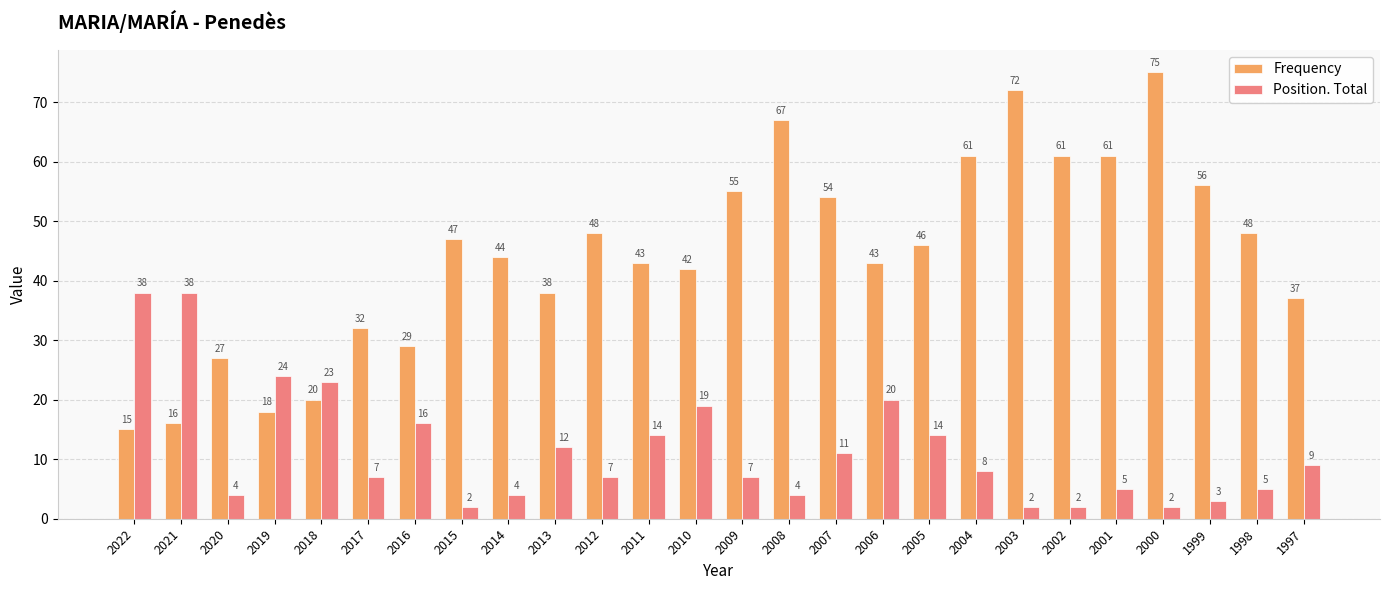

Which series has the largest total across all categories?

Frequency